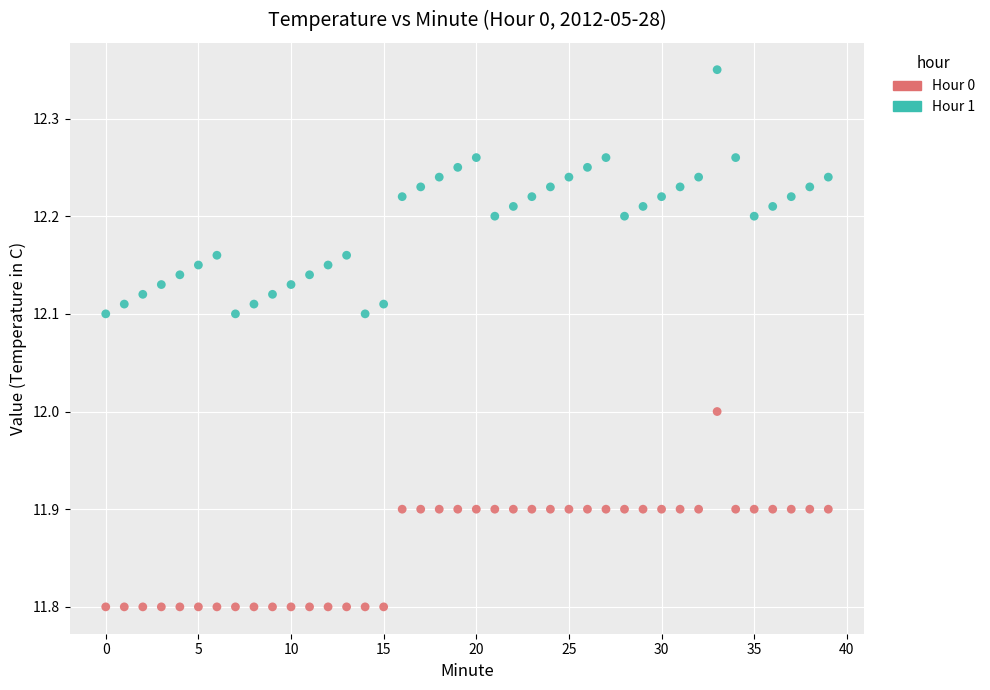

Which series has the widest spread of Y values?

Hour 1